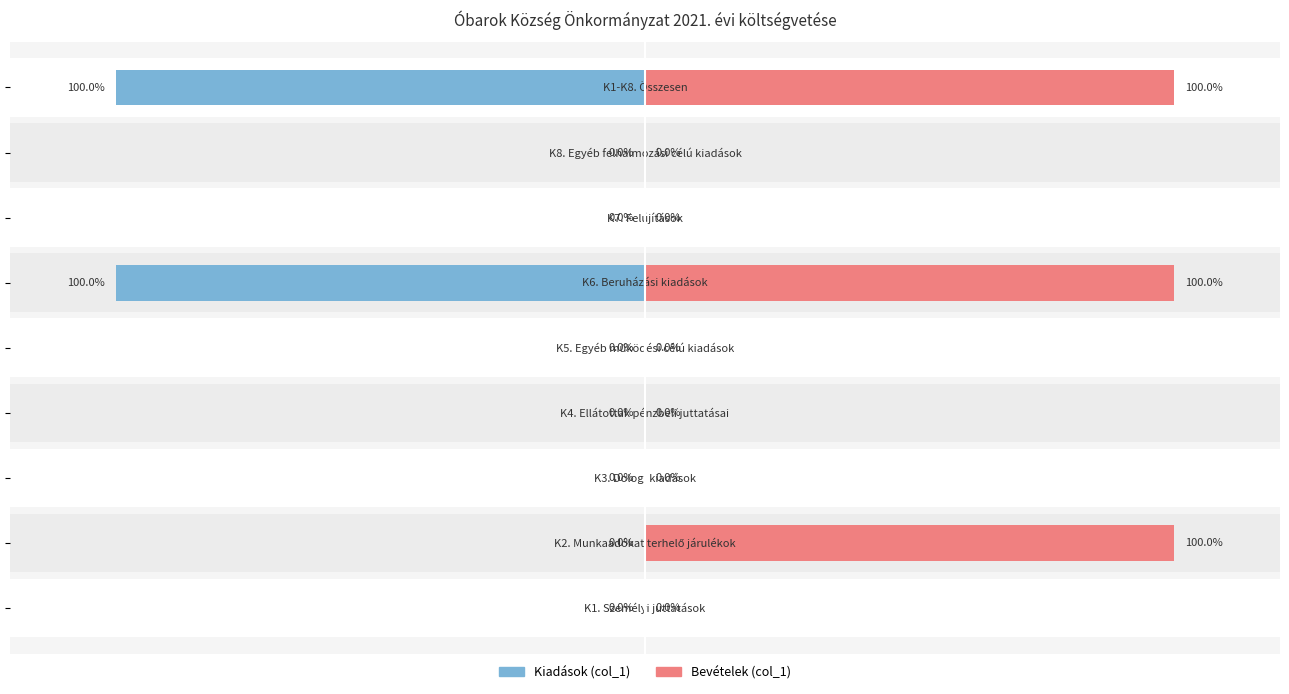

The Kiadások (col_1) series shows -262683188 at 4. True or false?

False